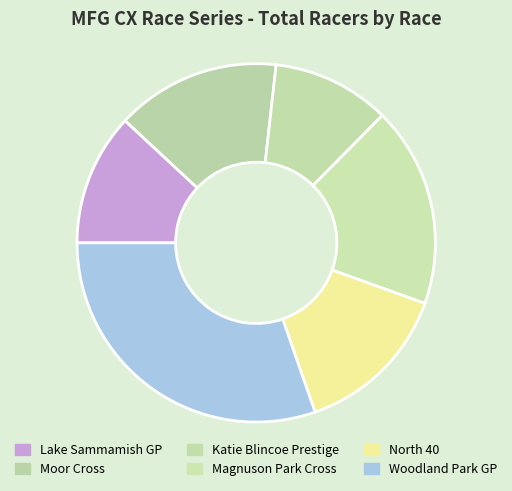

Count the number of slices in the pie.

6